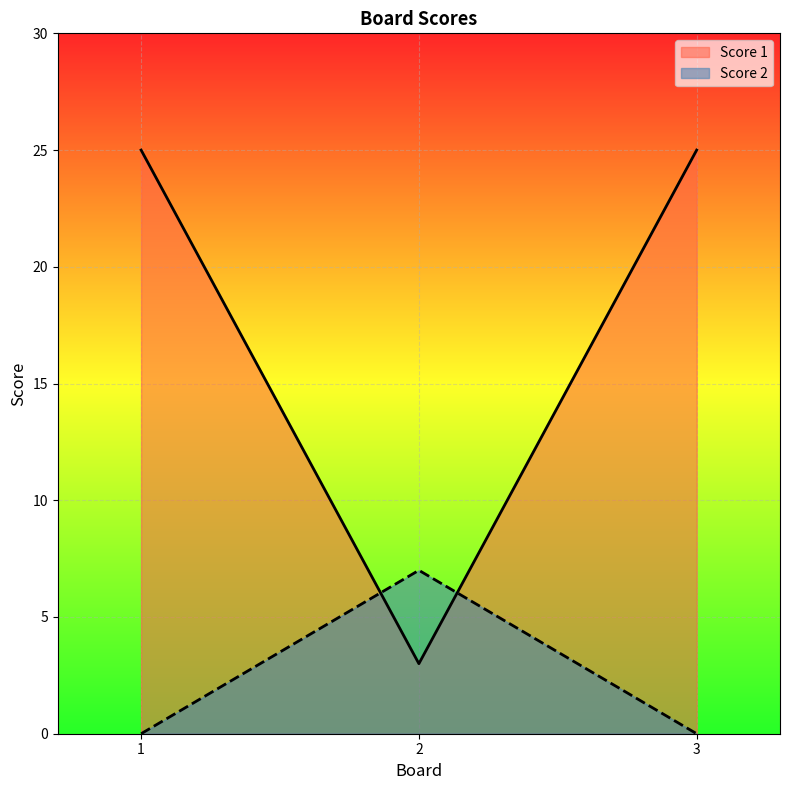

How many distinct data groups are displayed?

2